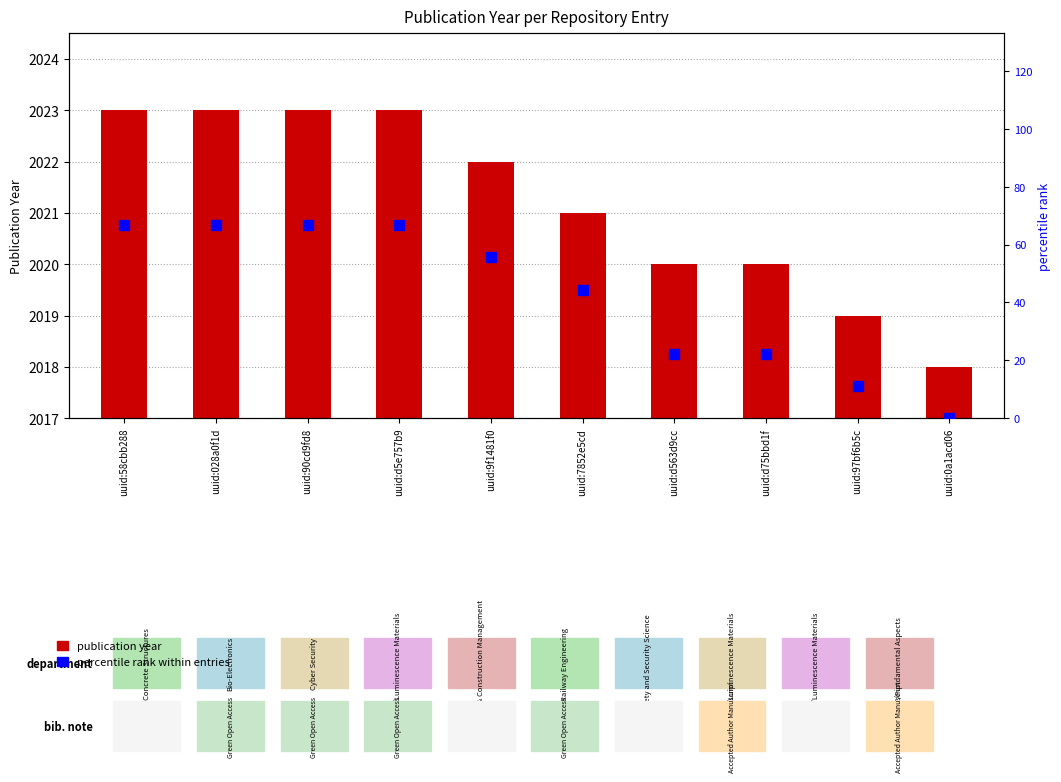

Which series has the largest total across all categories?

percentile rank within entries